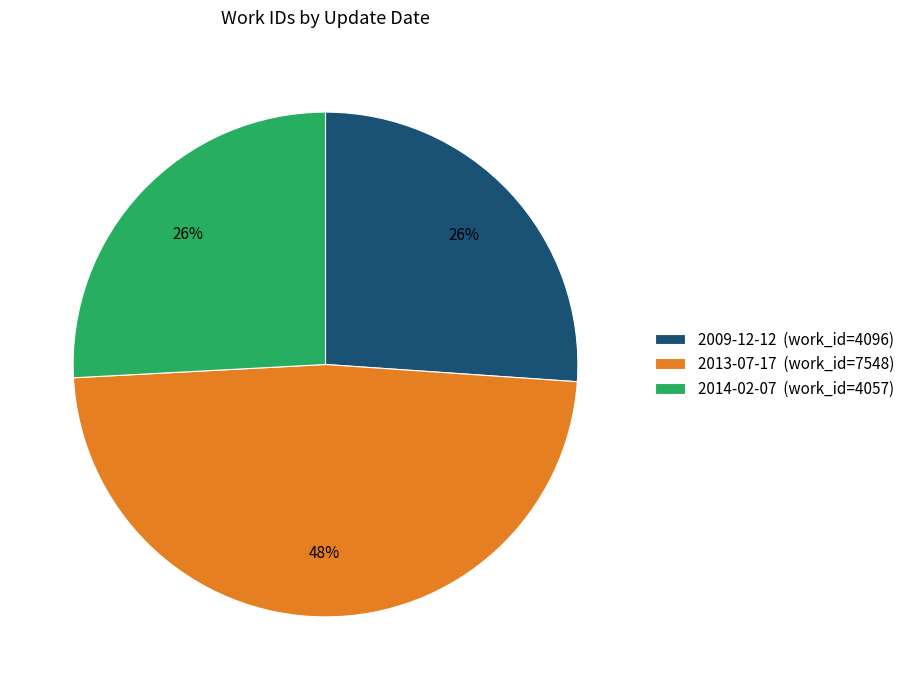

Approximately how many times larger is the value at 2009-12-12 compared to 2013-07-17?

0.5